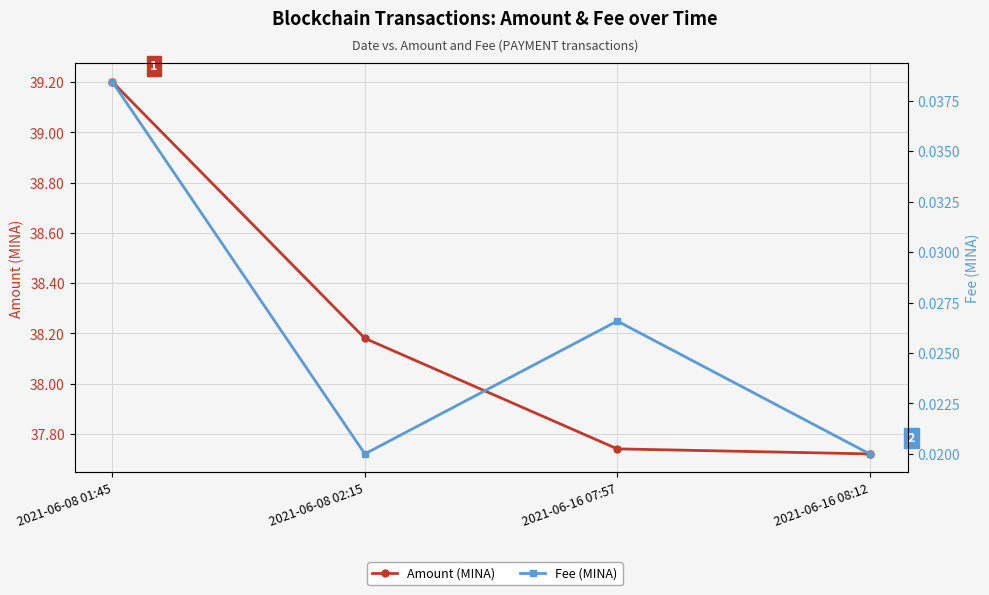

Reading left to right, transcribe all the data shown in this chart.

Amount (MINA): 39.2	38.2	37.7	37.7
Fee (MINA): 0.0	0.0	0.0	0.0